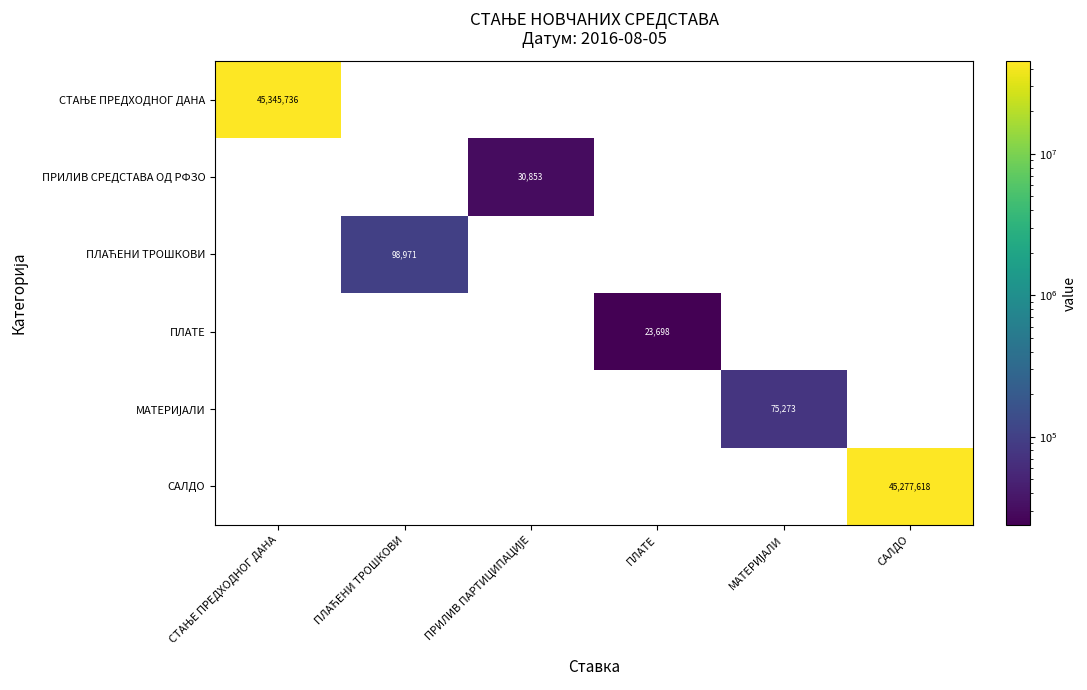

Between ПЛАТЕ and СТАЊЕ ПРЕДХОДНОГ ДАНА, which is larger?

СТАЊЕ ПРЕДХОДНОГ ДАНА